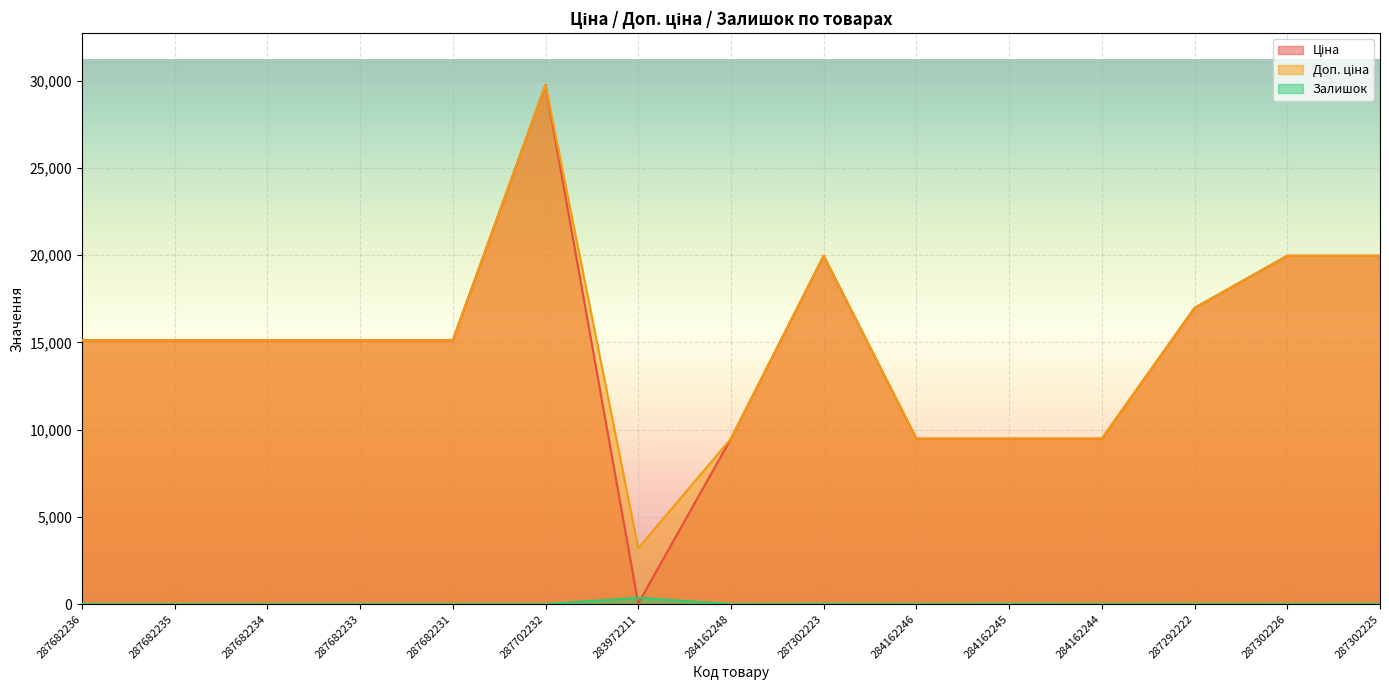

Between 284162248 and 287682231, which is larger?

287682231